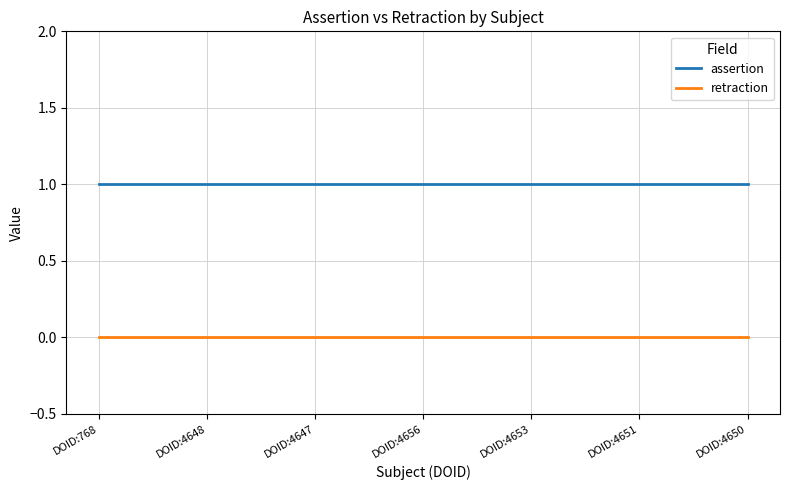

What are all the series names shown in the legend?

assertion, retraction